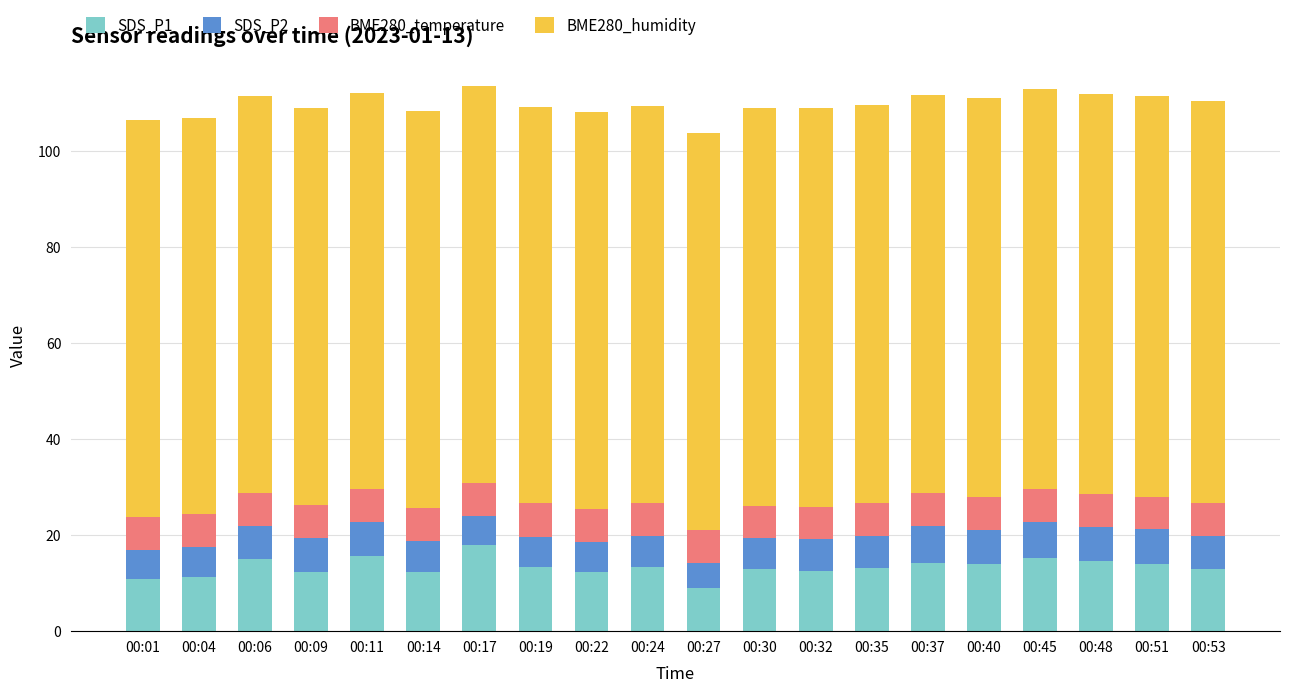

What is the total value across all series at 00:32?

108.9